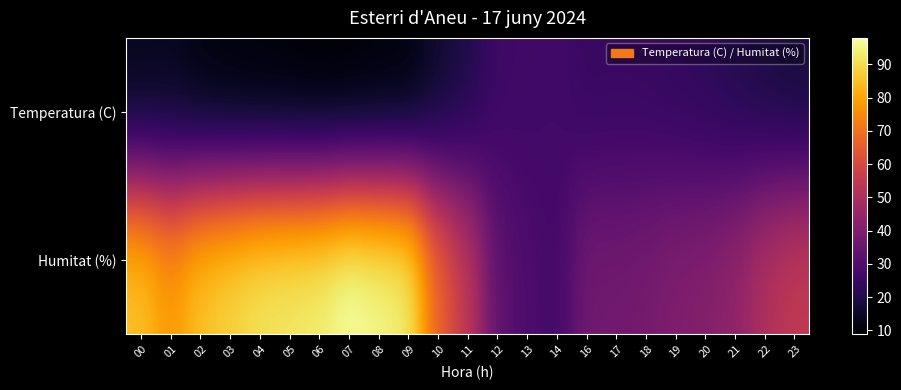

What is the total value across all series at 18?

62.5